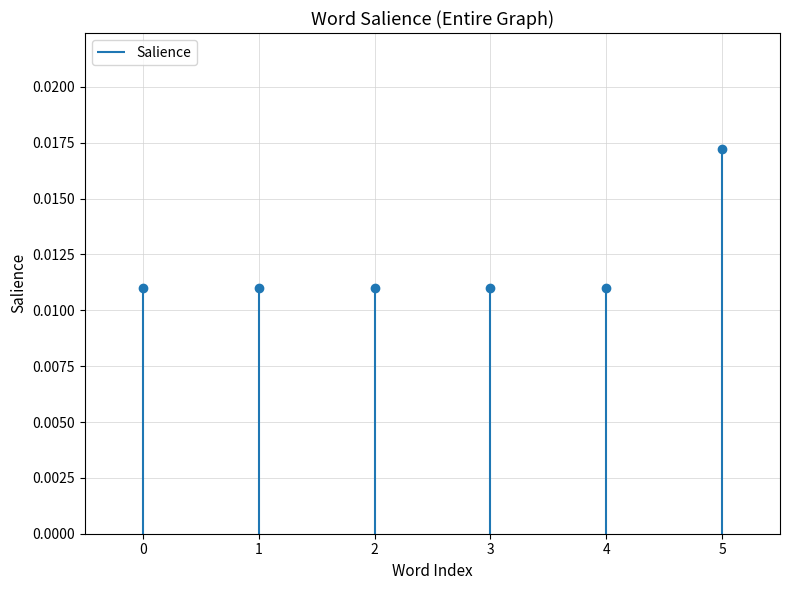

Does the chart display data point markers on the line(s)?

Yes